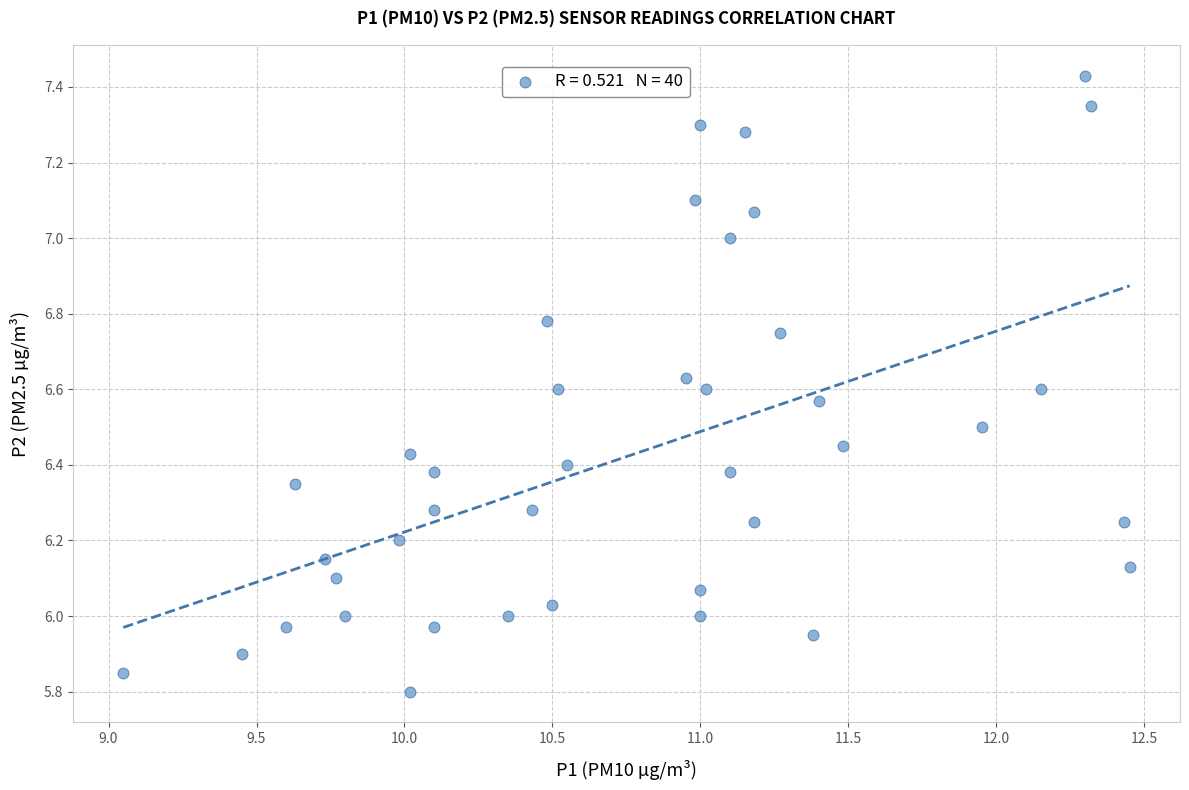

What is the range of Y values (max minus min)?

1.6